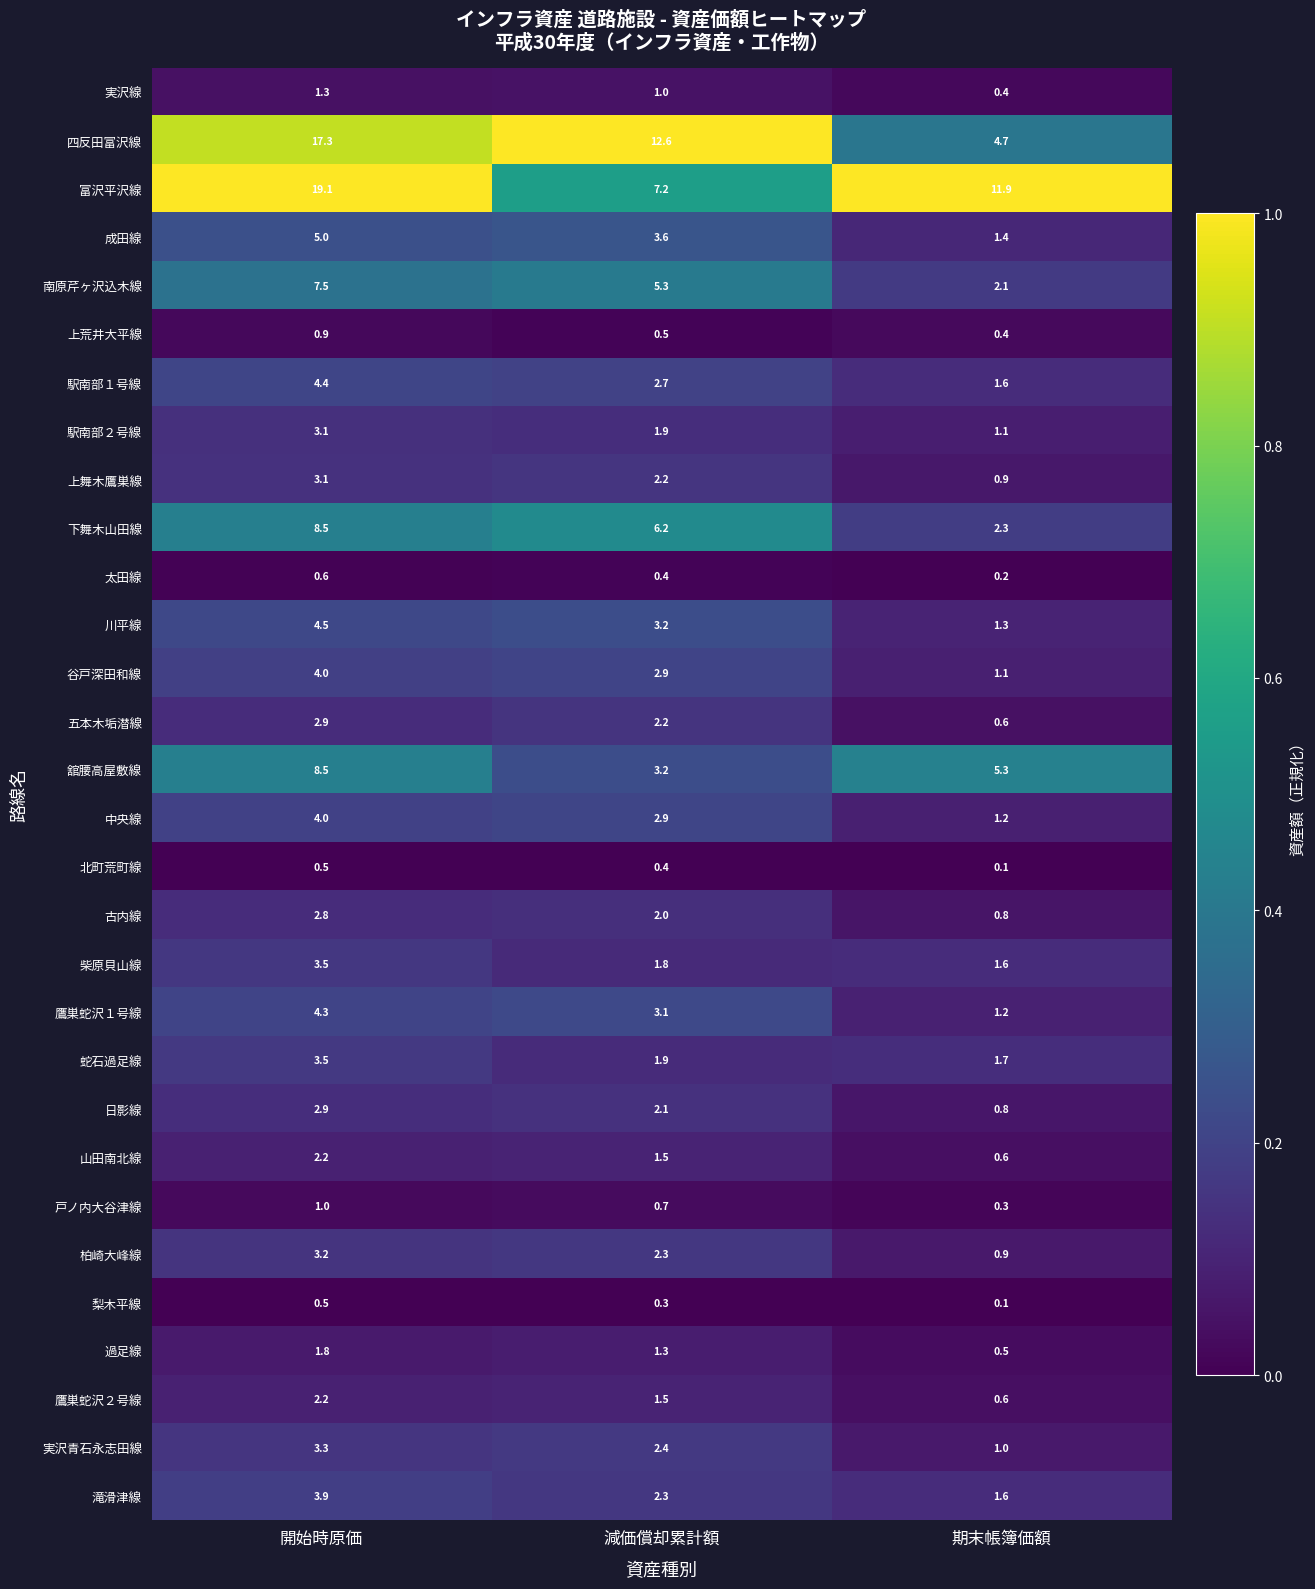

Which series has the widest spread of values?

四反田富沢線